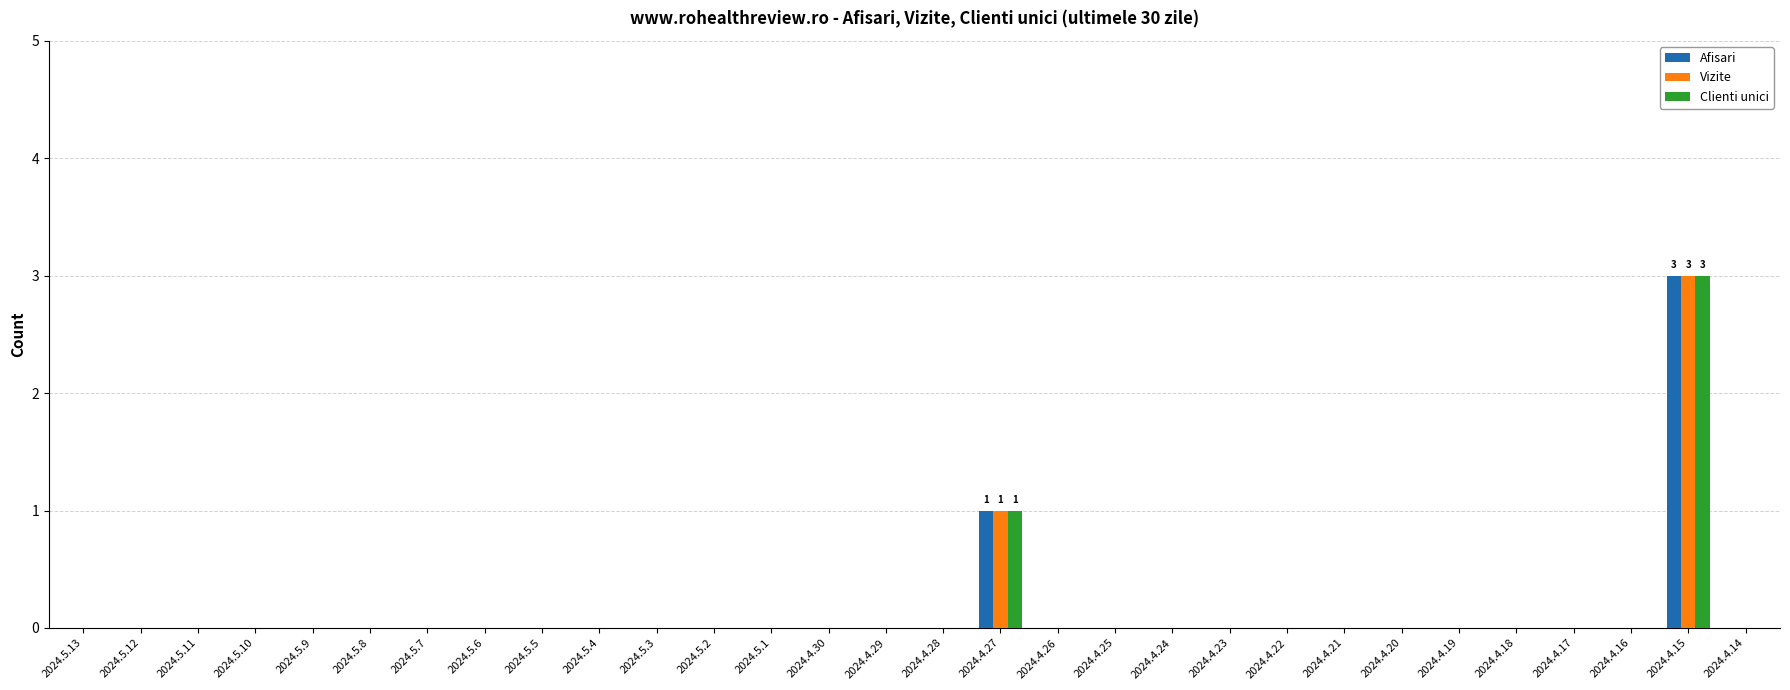

The Clienti unici series shows 0 at 2024.5.5. True or false?

True